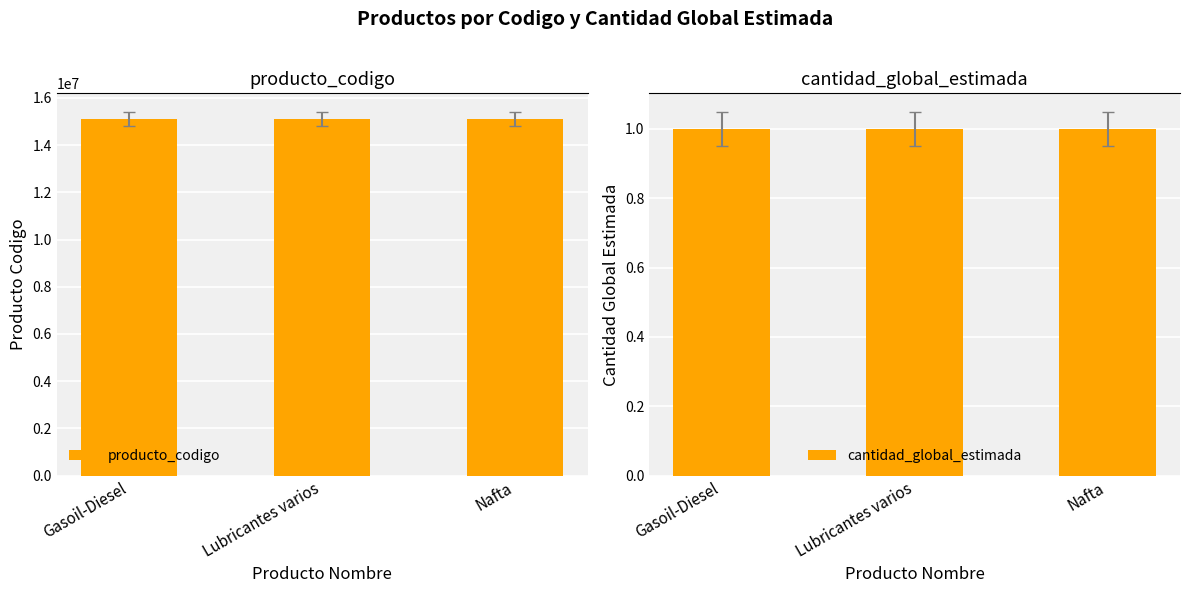

Reading right to left, what are all the values shown in this chart?

producto_codigo: Nafta=15101503	Lubricantes varios=15121520	Gasoil-Diesel=15101505
cantidad_global_estimada: Nafta=1	Lubricantes varios=1	Gasoil-Diesel=1